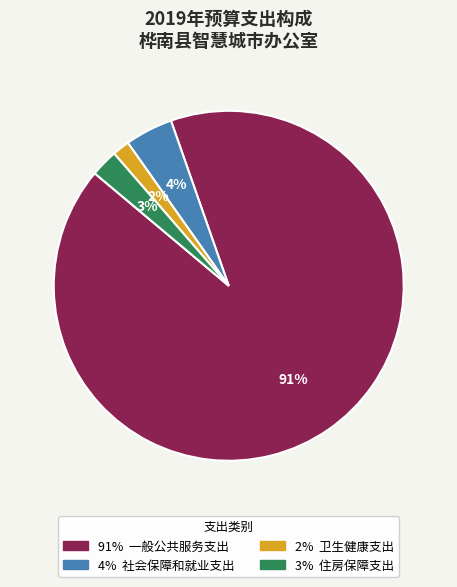

Is there any slice that represents more than half of the pie?

Yes